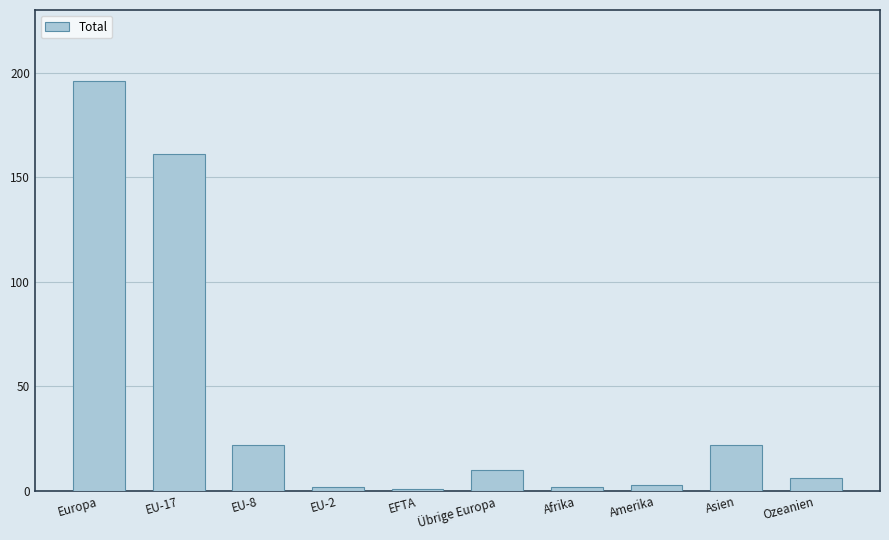

How many bars are there in total?

10